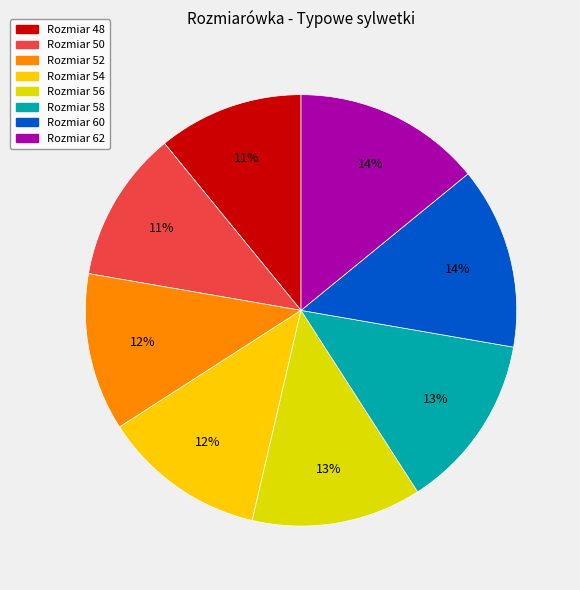

Count the number of slices in the pie.

8